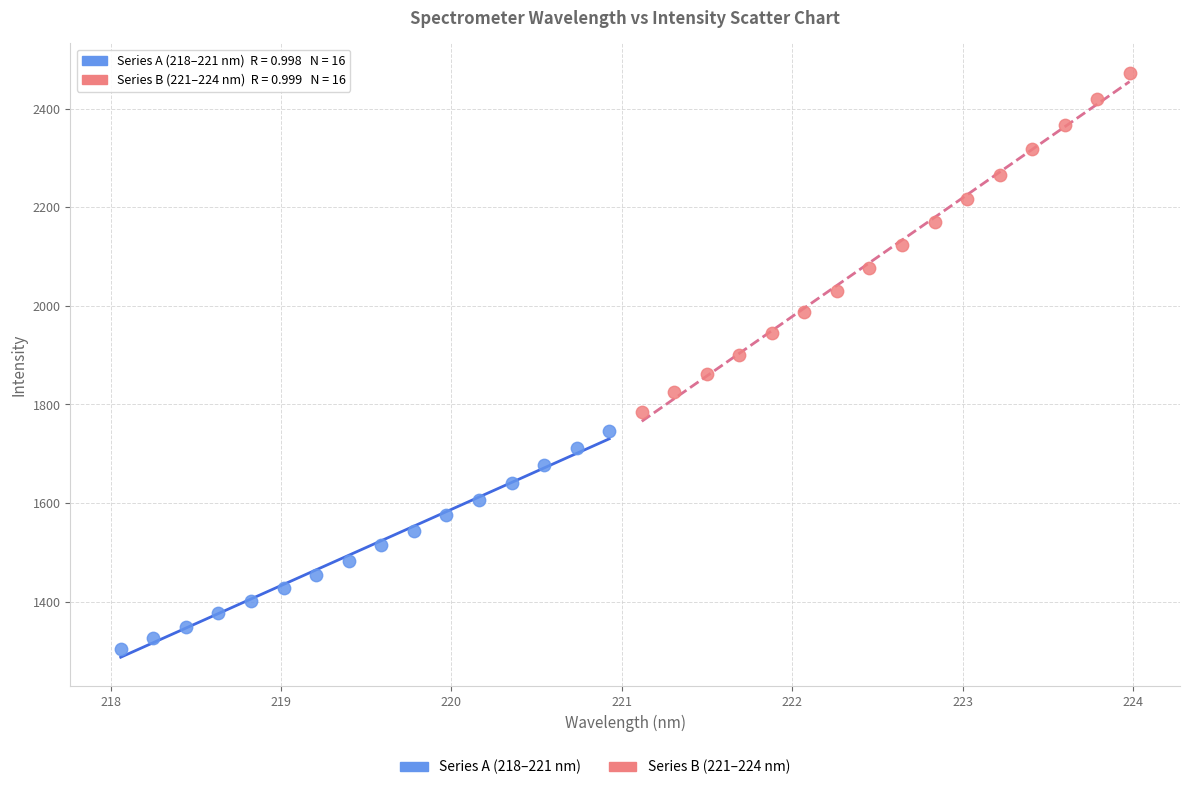

Which series reaches the minimum Y coordinate?

Series A (218–221 nm)